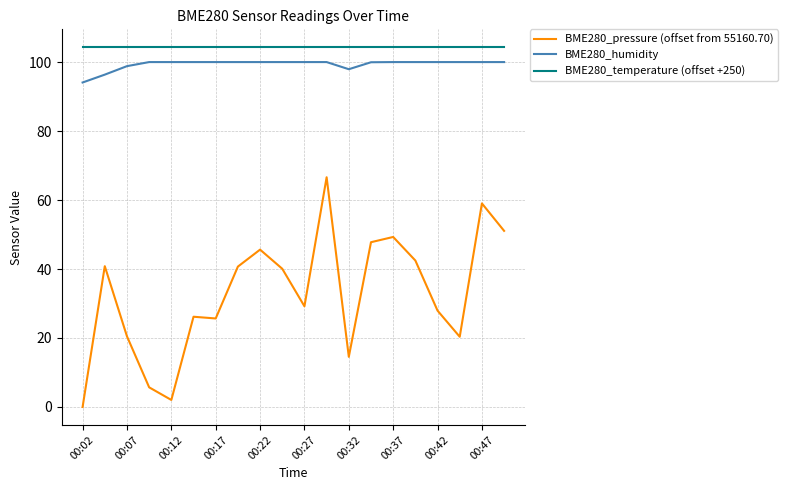

What is the difference between the maximum and minimum values in the BME280_humidity series?

5.9